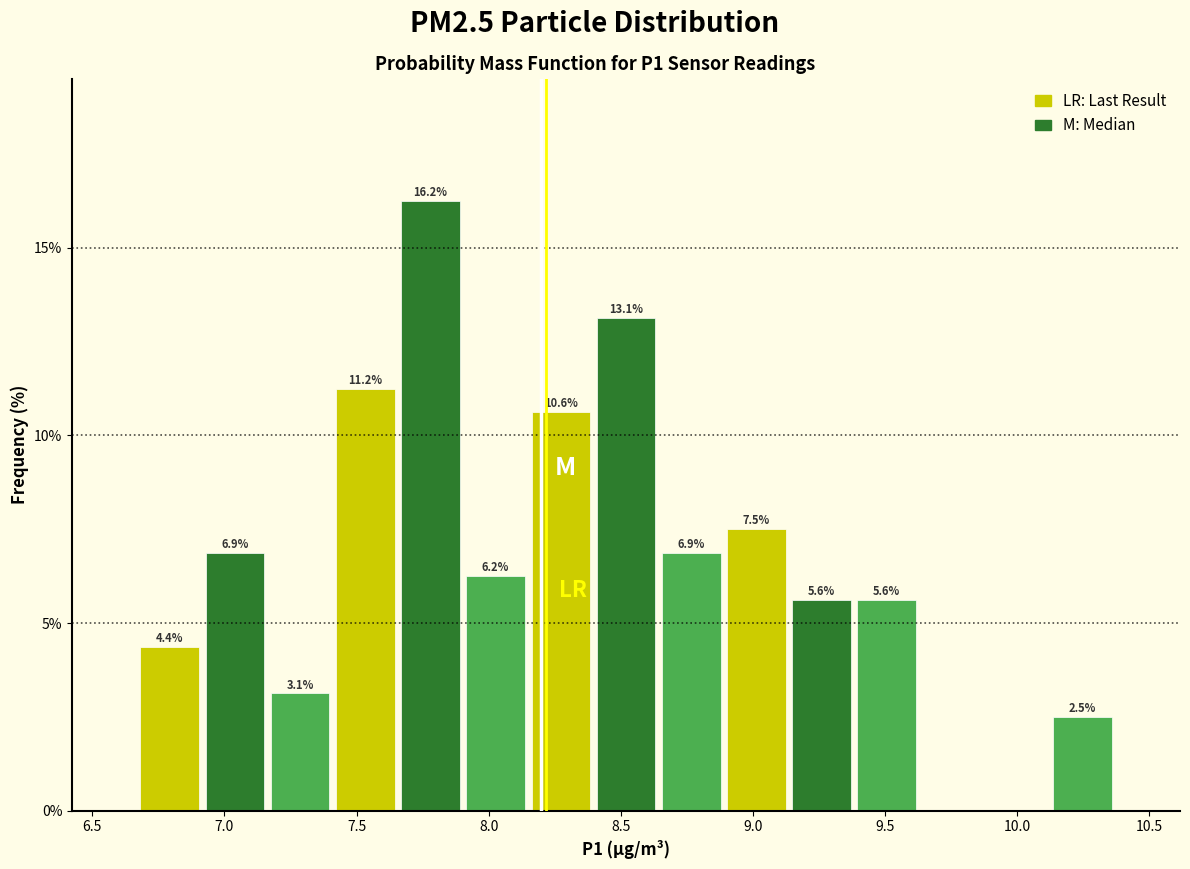

Which range on the x-axis has the tallest bar?

7.65 to 7.90